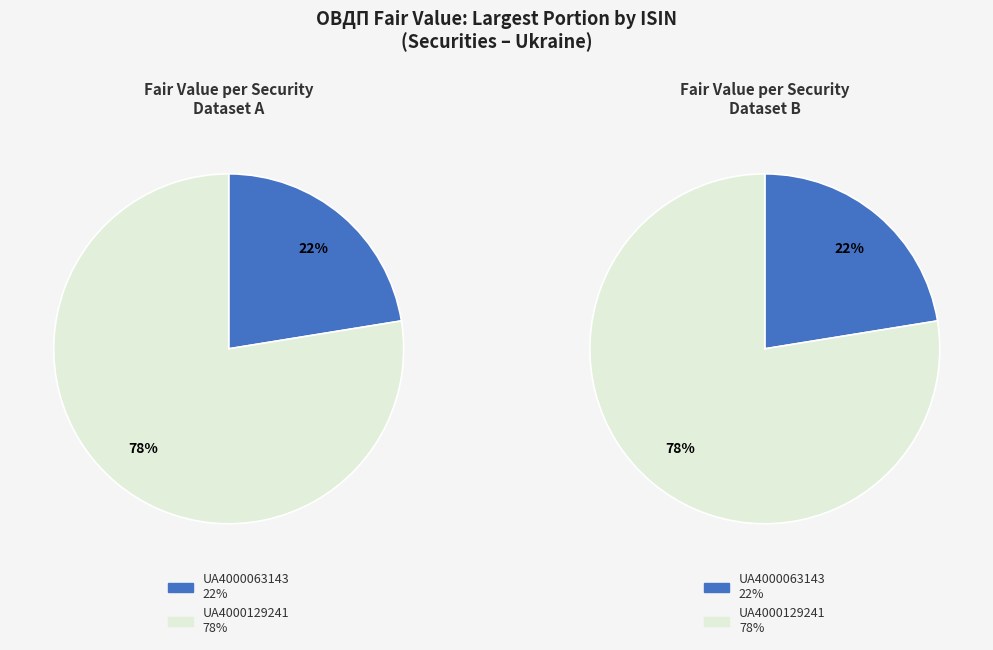

Which slice is the largest?

UA4000129241